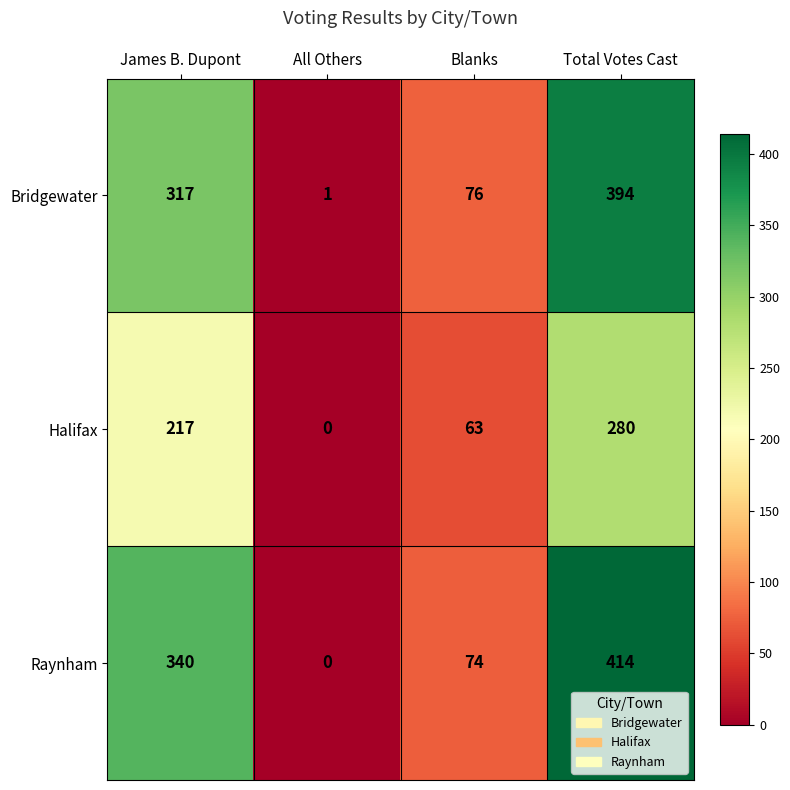

What is the difference between the second highest and second lowest values in the Raynham series?

266